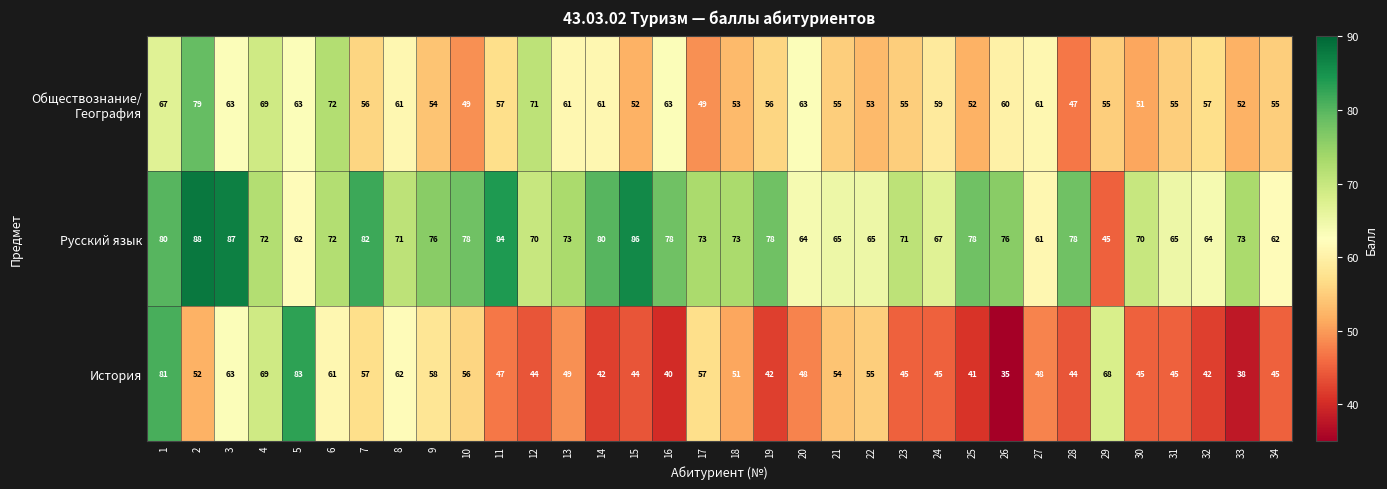

How many categories are shown in the chart?

34